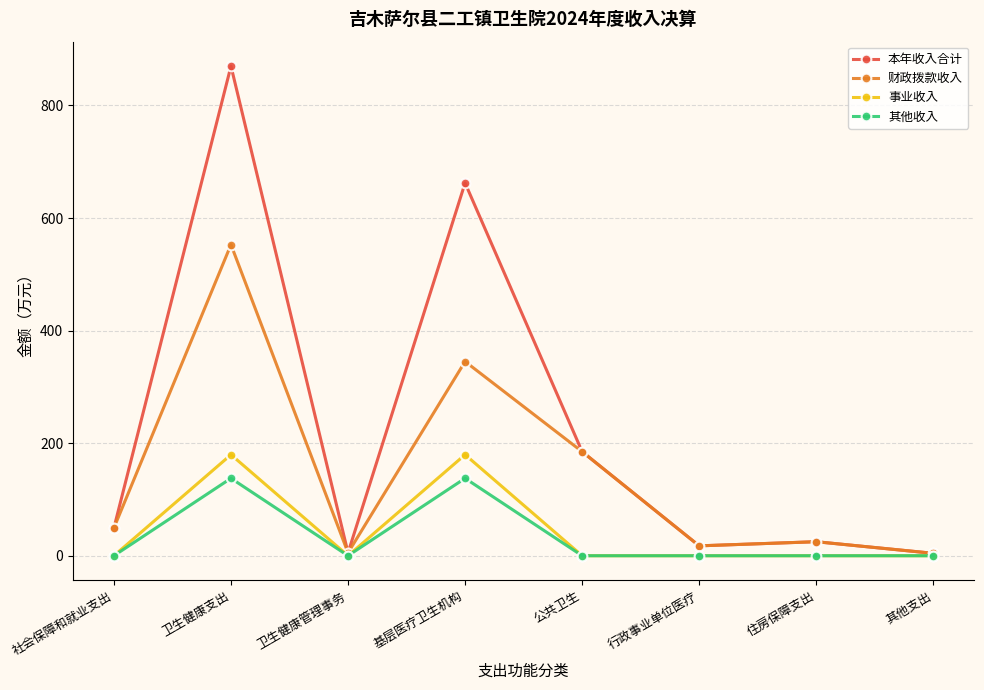

Which series has the largest total across all categories?

本年收入合计